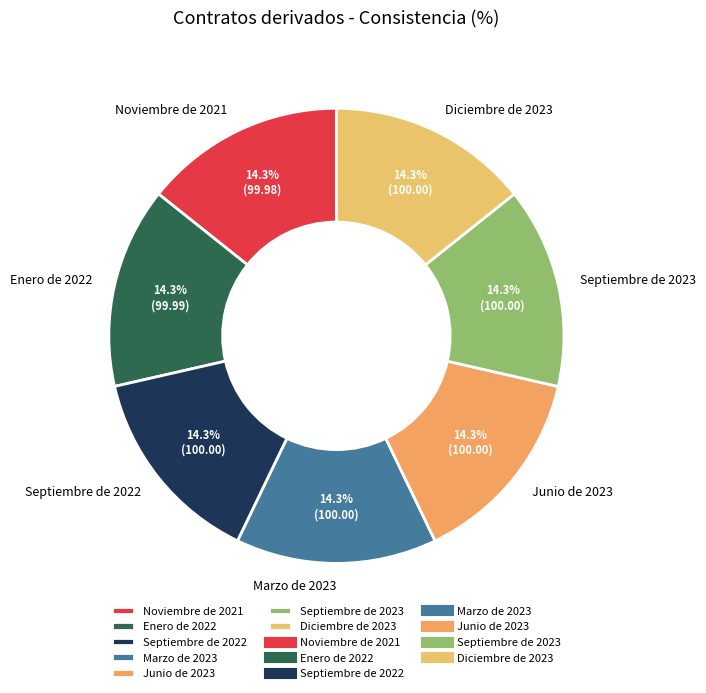

Does any single category account for the majority?

No